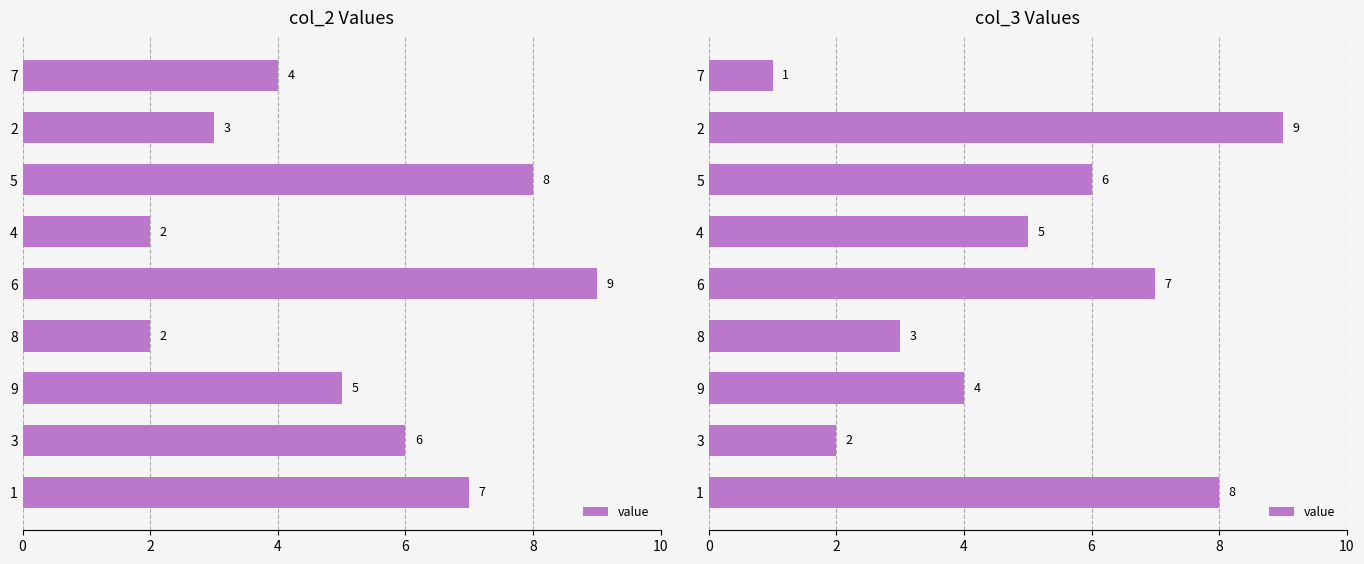

How many values are between 3 and 7?

5